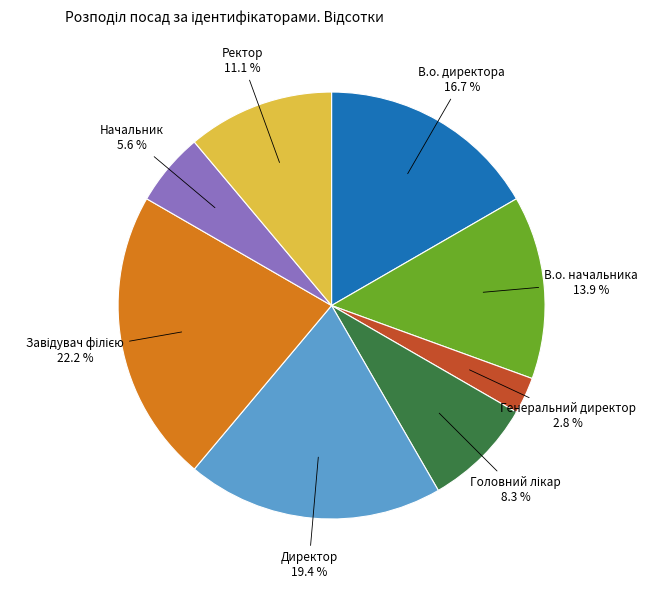

What is the ratio of the value at В.о. директора to the value at В.о. начальника?

1.2